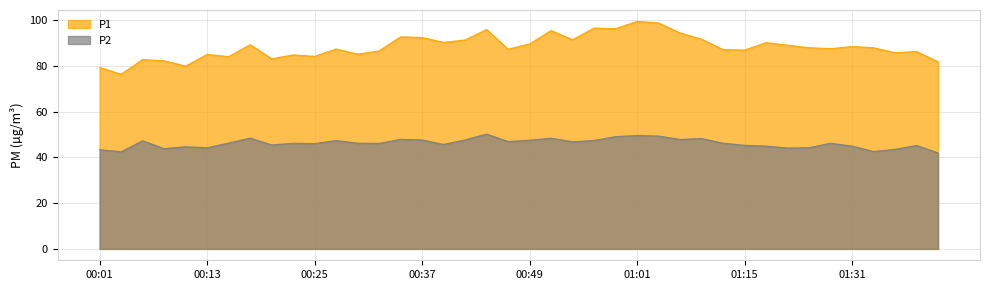

At how many categories does at least one series exceed 59?

40